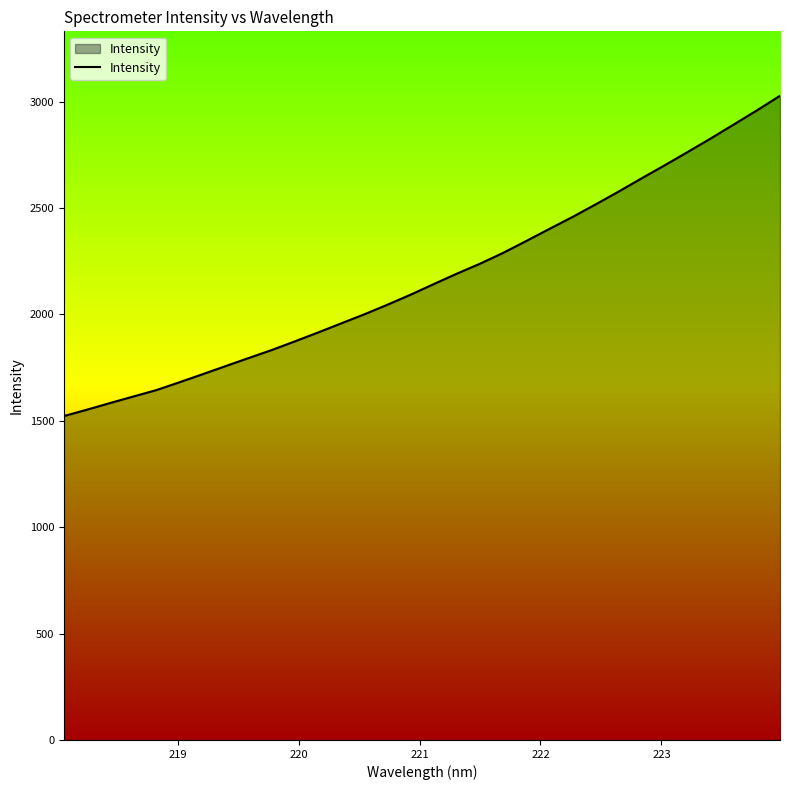

Does the chart have visible grid lines?

No